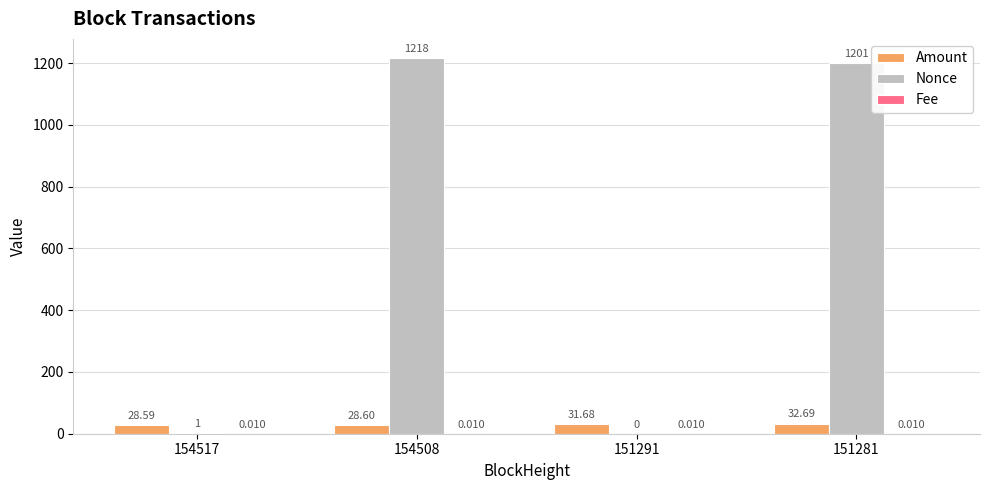

Which series has the largest total across all categories?

Nonce